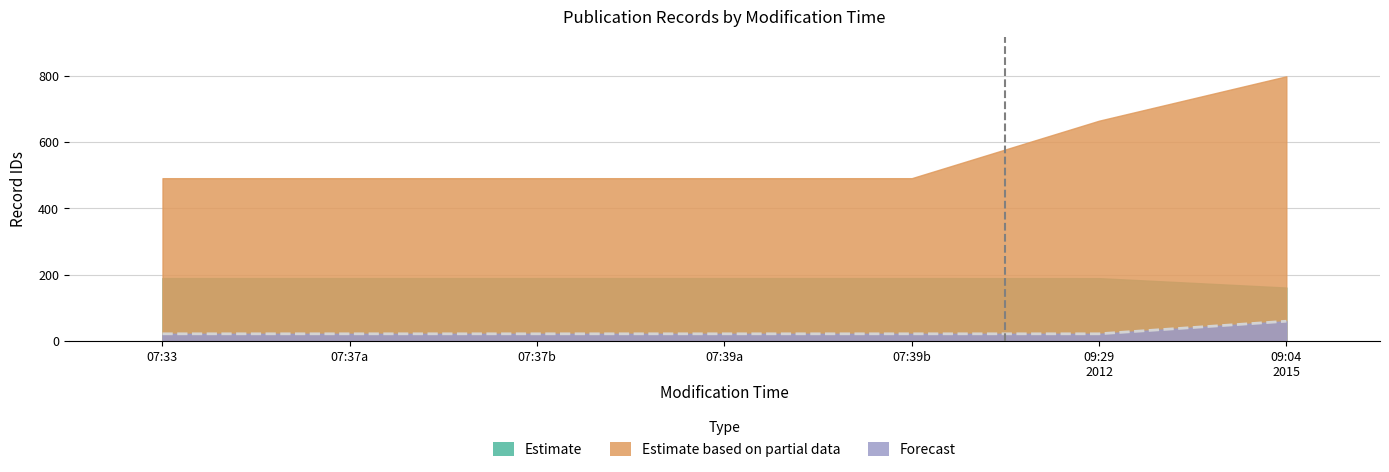

What is the difference between the maximum and minimum values in the Forecast series?

37.9